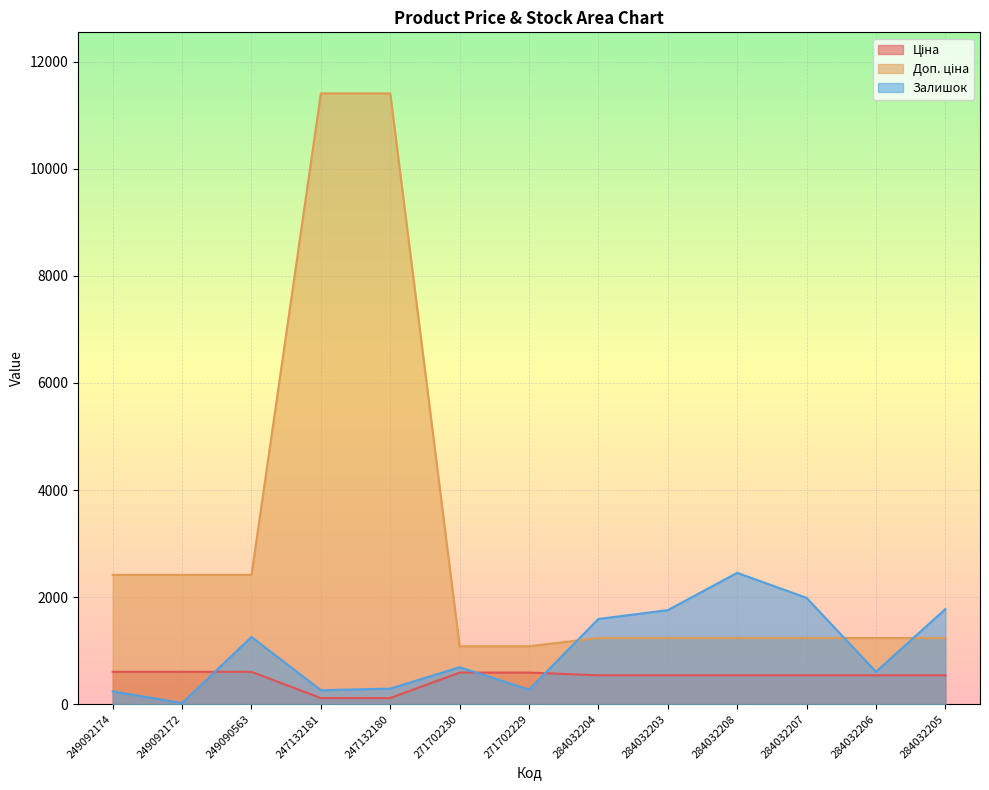

True or false: Ціна has more than 0 points higher than both neighbors.

False